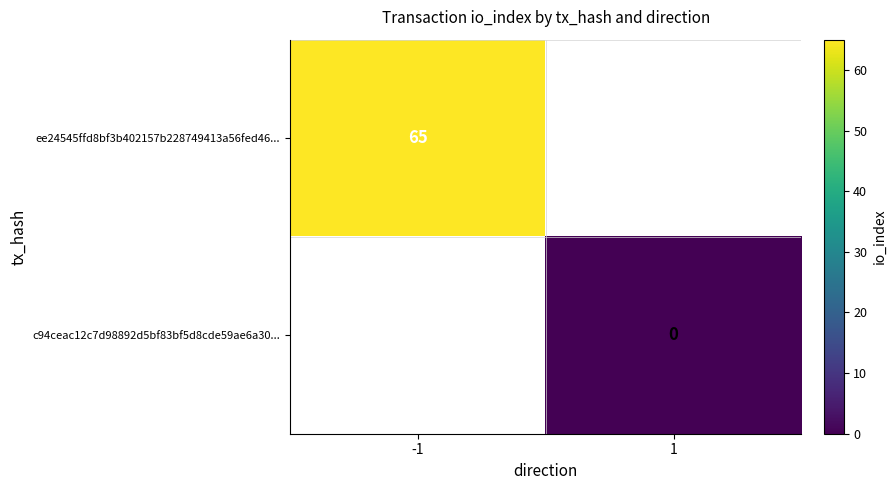

What is the greatest value displayed?

65.0